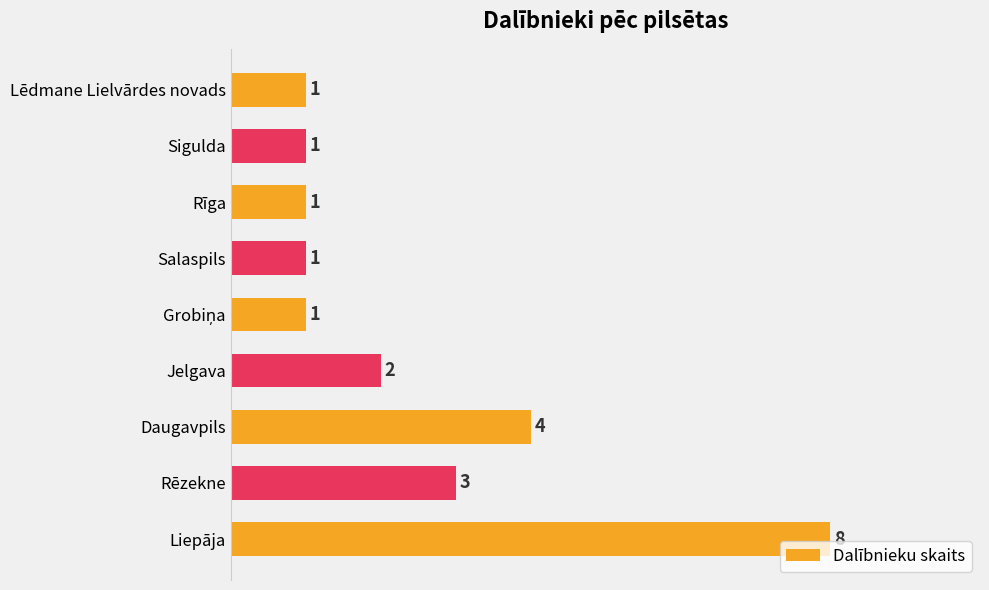

True or false: the data shows 2 at Jelgava.

True